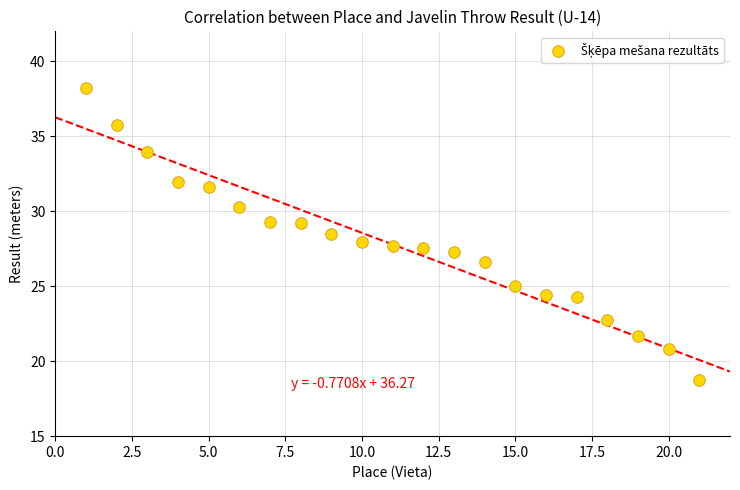

What is the range of X values (max minus min)?

20.0